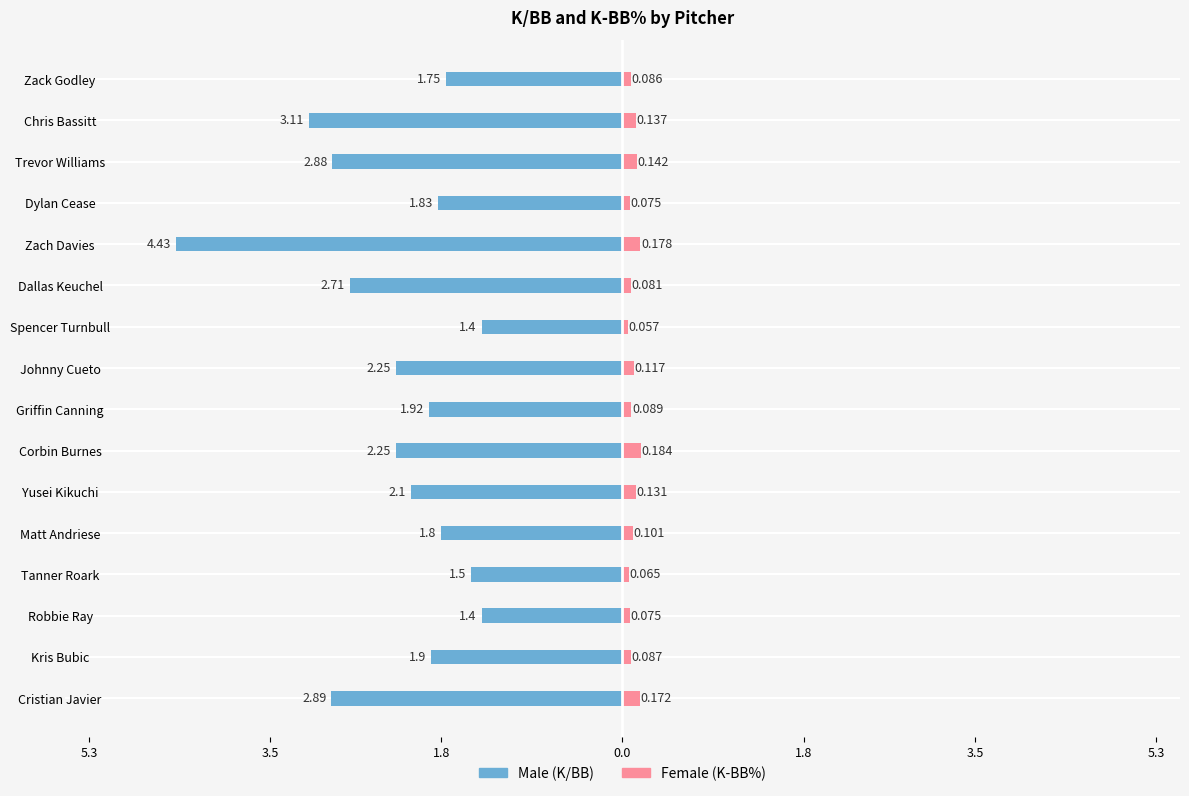

Reading left to right, extract all data points from this chart.

Male: -2.9	-1.9	-1.4	-1.5	-1.8	-2.1	-2.2	-1.9	-2.2	-1.4	-2.7	-4.4	-1.8	-2.9	-3.1	-1.8
Female: 0.2	0.1	0.1	0.1	0.1	0.1	0.2	0.1	0.1	0.1	0.1	0.2	0.1	0.1	0.1	0.1